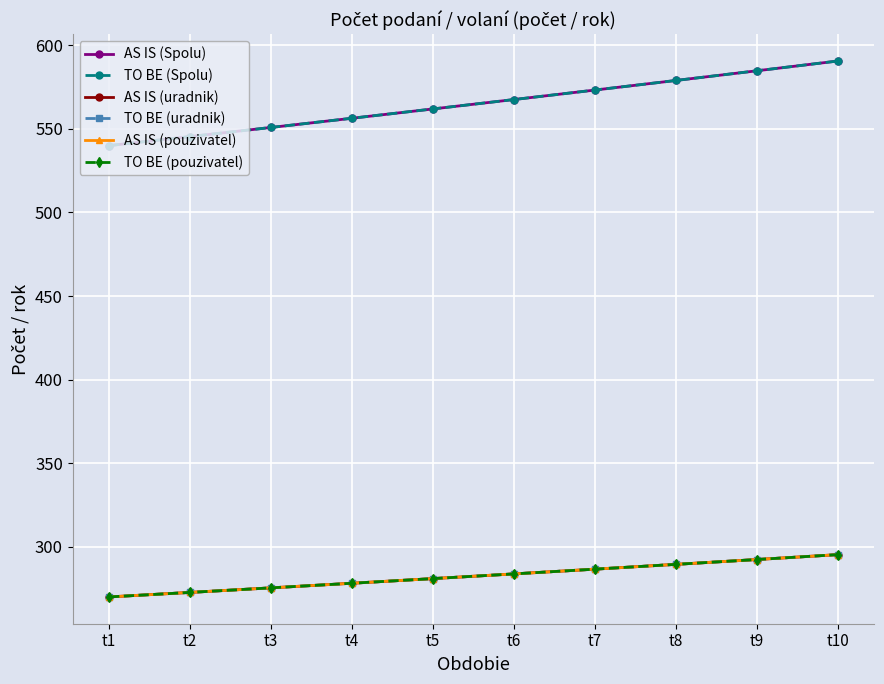

True or false: AS IS (uradnik) and TO BE (Spolu) intersect in this chart.

False